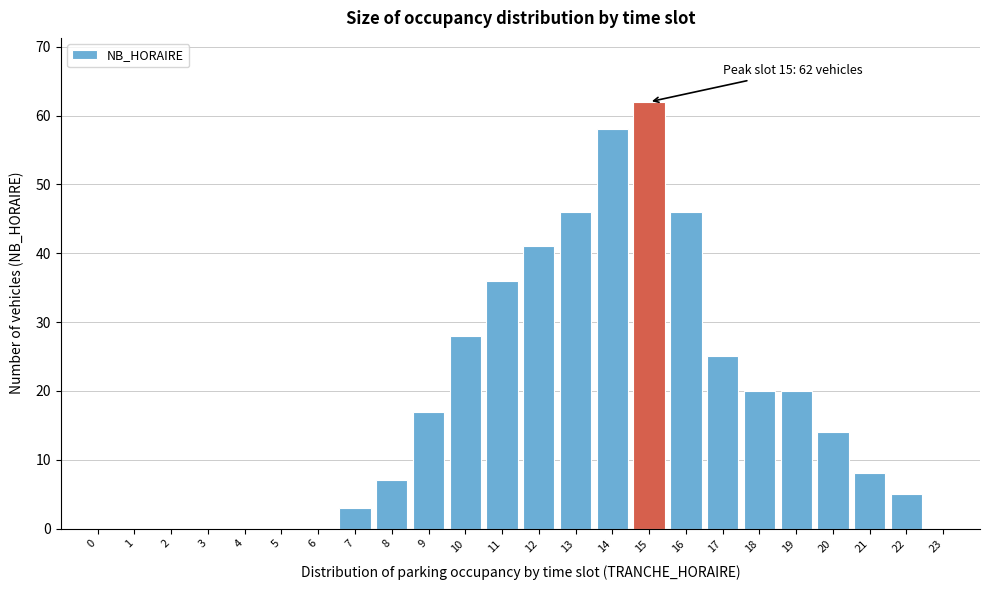

Reading right to left, extract all data points from this chart.

23=0	22=5	21=8	20=14	19=20	18=20	17=25	16=46	15=62	14=58	13=46	12=41	11=36	10=28	9=17	8=7	7=3	6=0	5=0	4=0	3=0	2=0	1=0	0=0